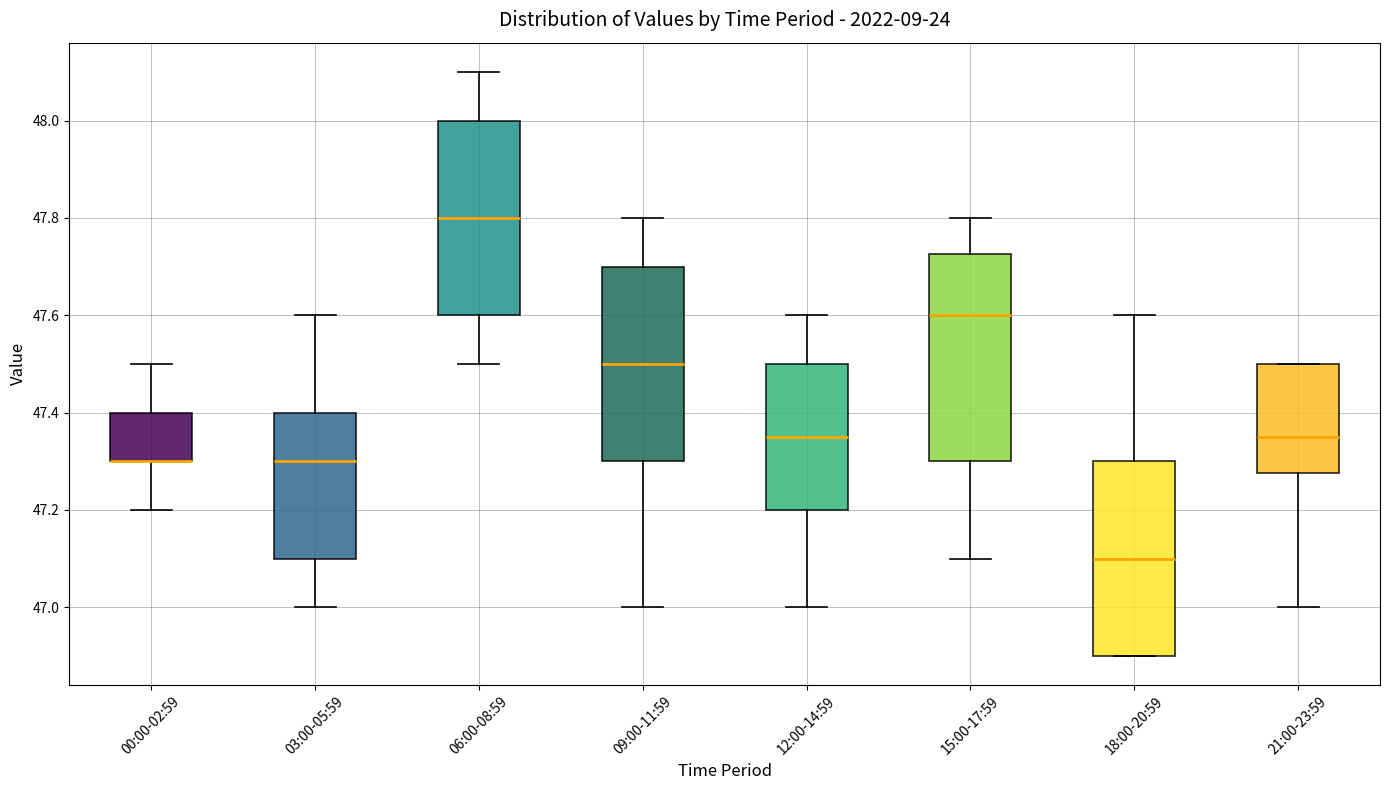

Where is the upper edge of the box for 12:00-14:59 on the y-axis? The values are not printed on the chart, so give them approximately, as read against the axis.

47.50